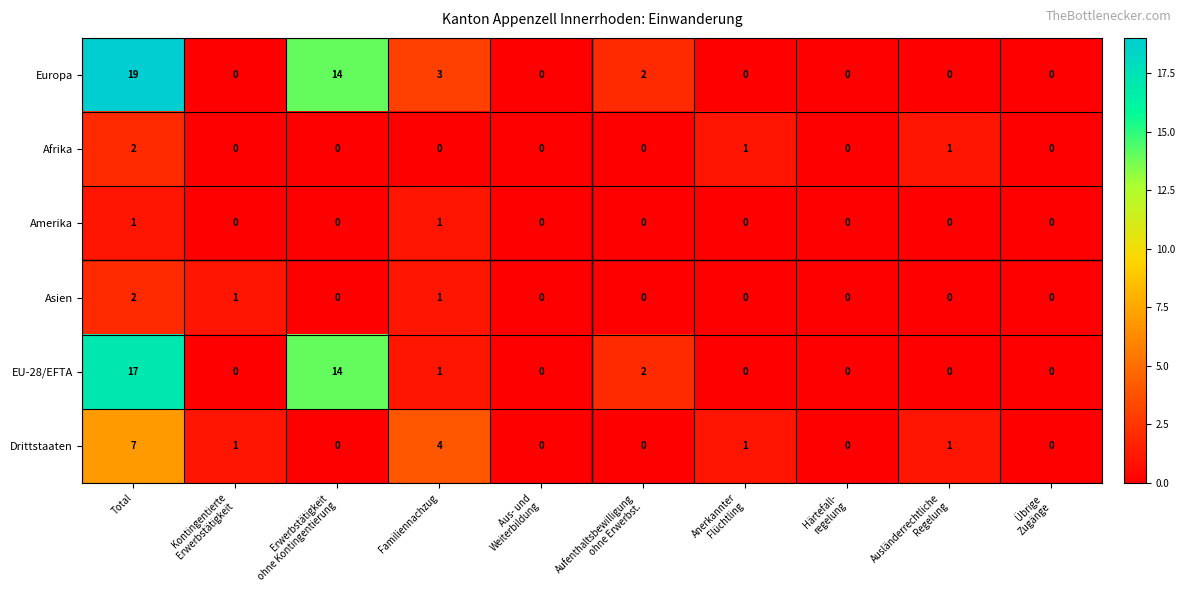

True or false: Asien has a value of 1 at Total.

False